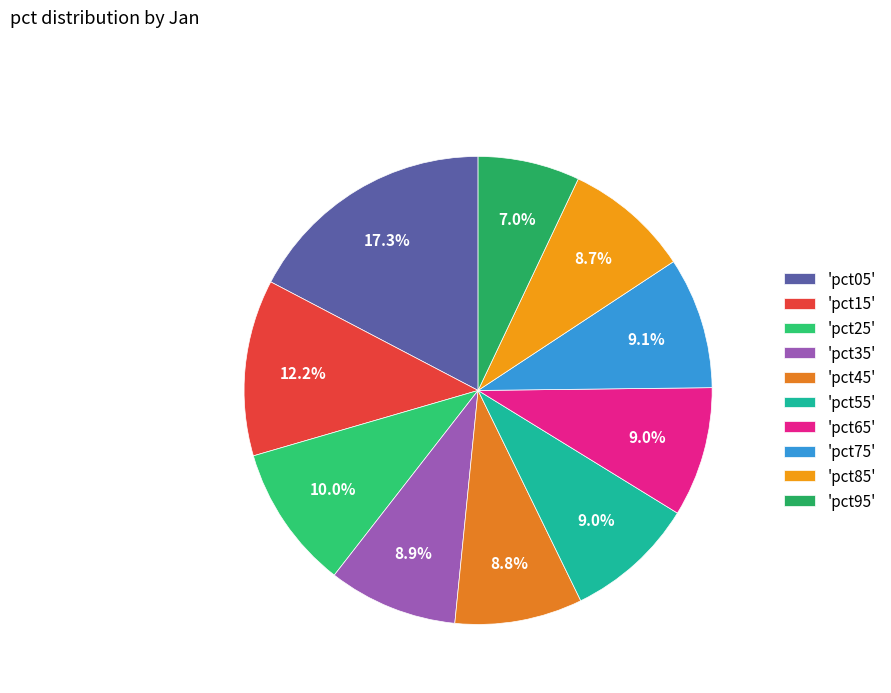

How many slices are in this pie chart?

10